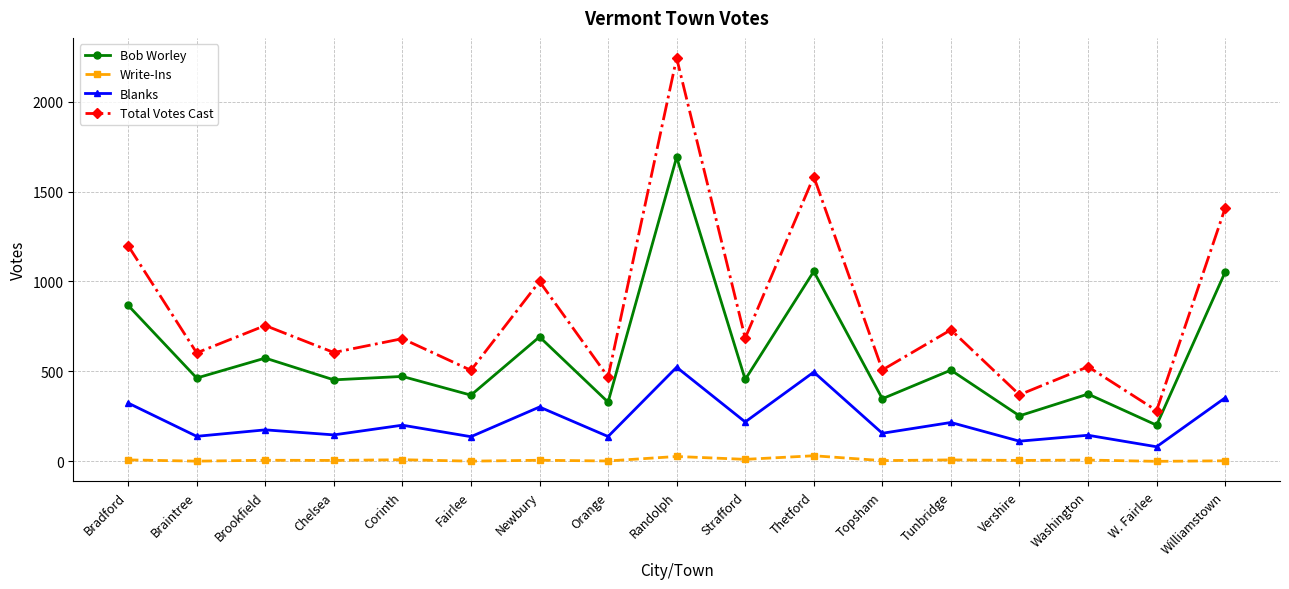

What is the average value of the Blanks series?

227